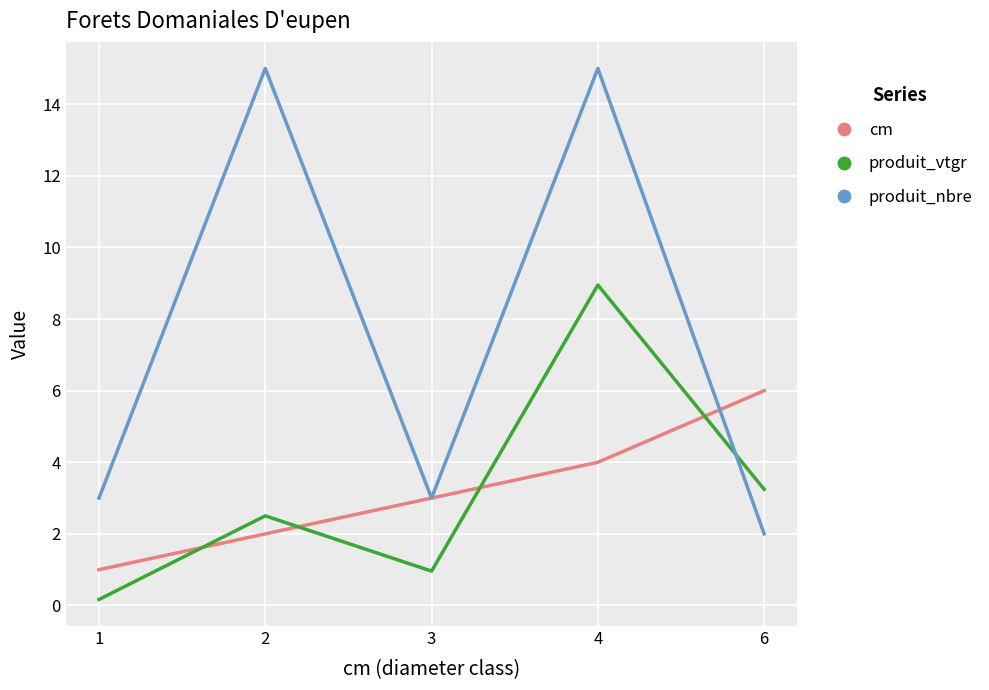

True or false: cm has more than 0 interior local peaks.

False